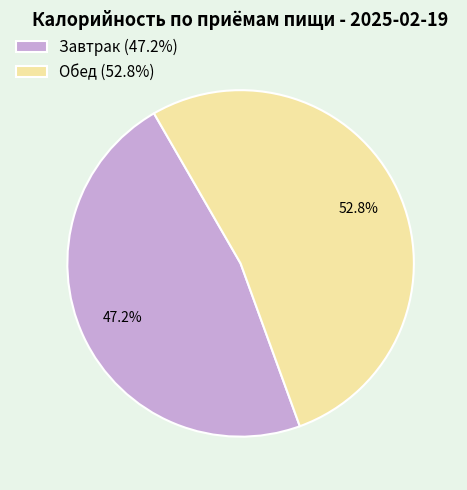

What percentage is NOT represented by Завтрак?

52.8%